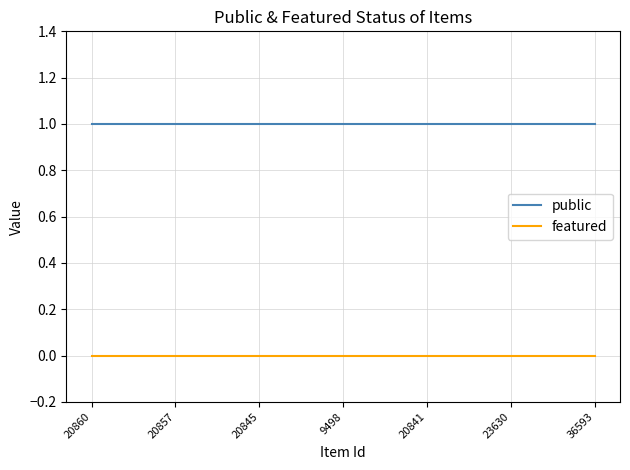

Reading left to right, transcribe all the data shown in this chart.

public: 1	1	1	1	1	1	1
featured: 0	0	0	0	0	0	0